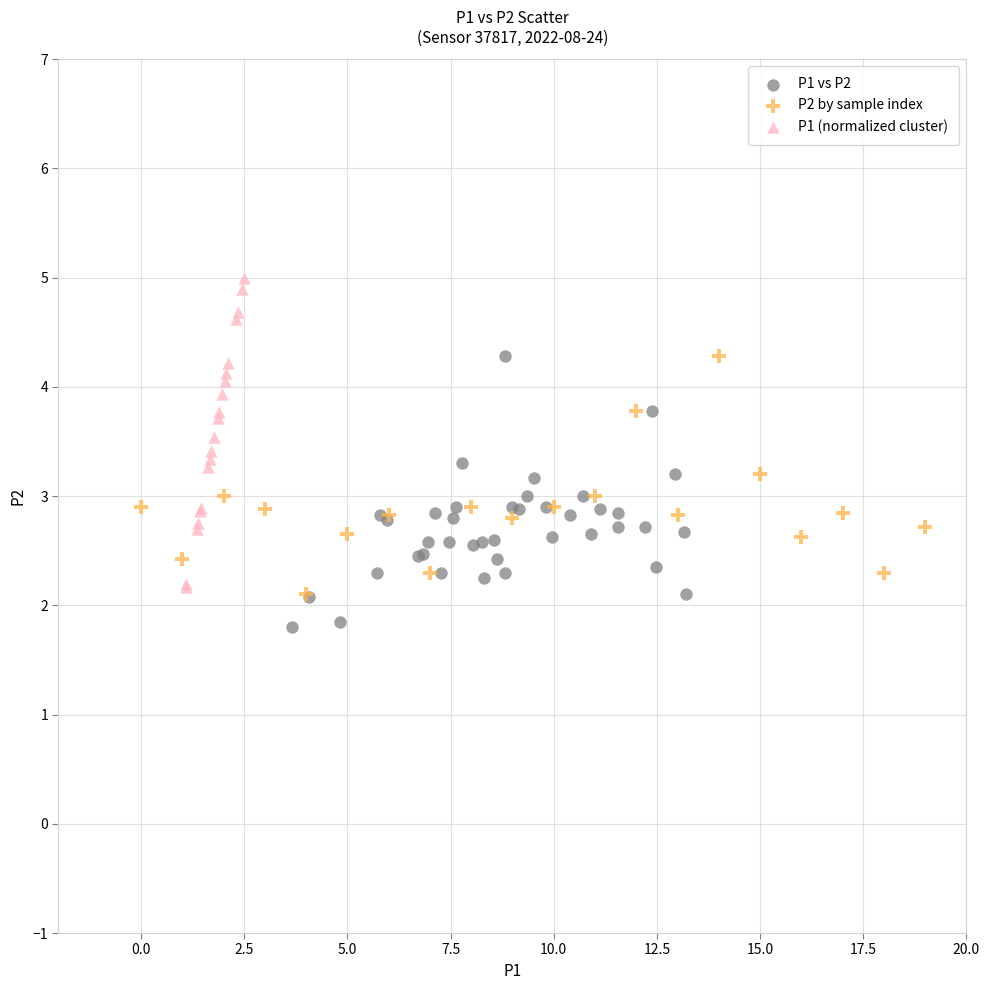

Which series has the largest Y range (max minus min)?

P1 (normalized cluster)